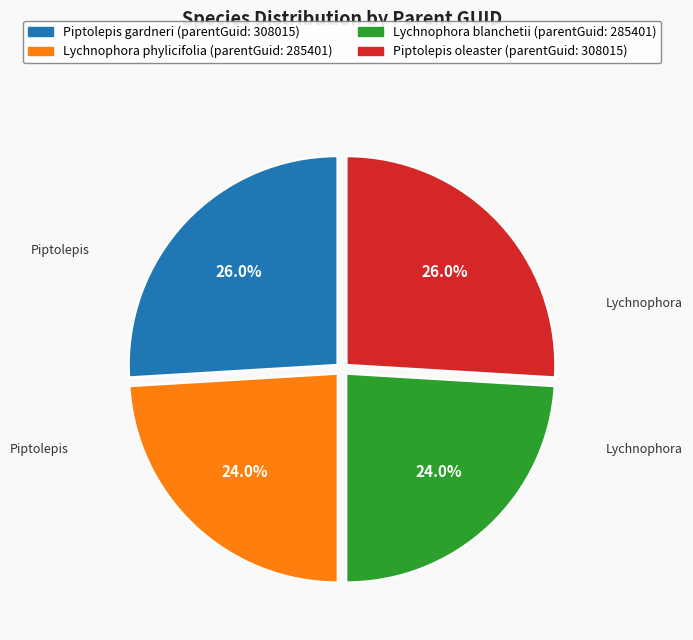

To the nearest percent, what percentage of the pie is Lychnophora phylicifolia?

24%